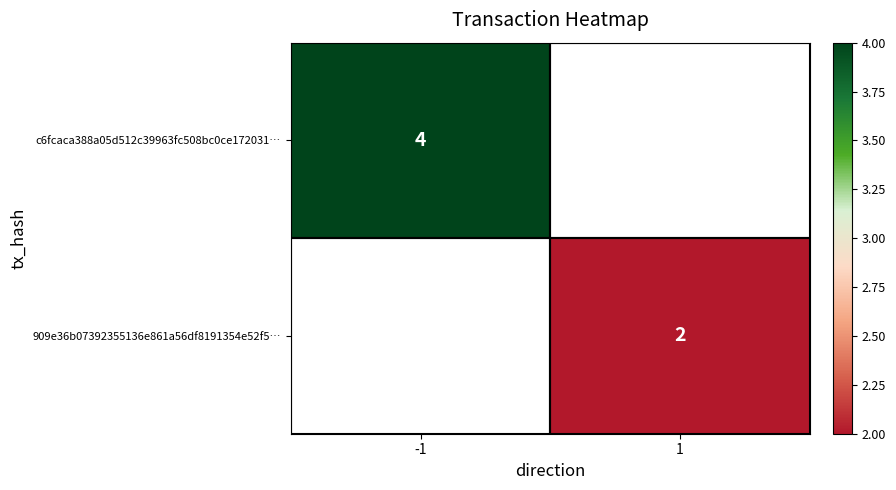

Is the value of 909e36b07392355136e861a56df8191354e52f5… at 1 greater than the value of c6fcaca388a05d512c39963fc508bc0ce172031… at -1?

No